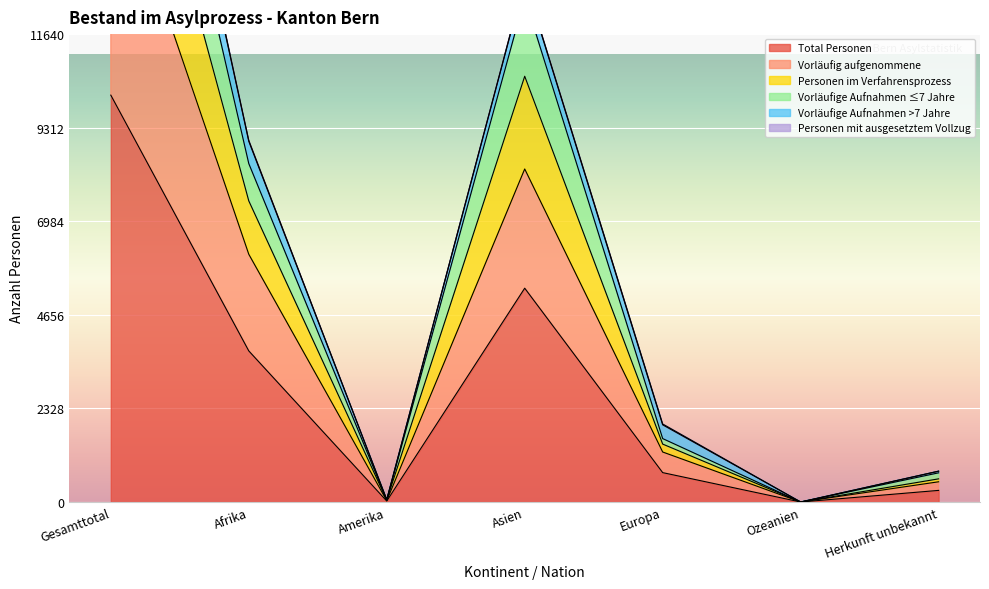

The value of Personen im Verfahrensprozess at Amerika is 50. True or false?

True